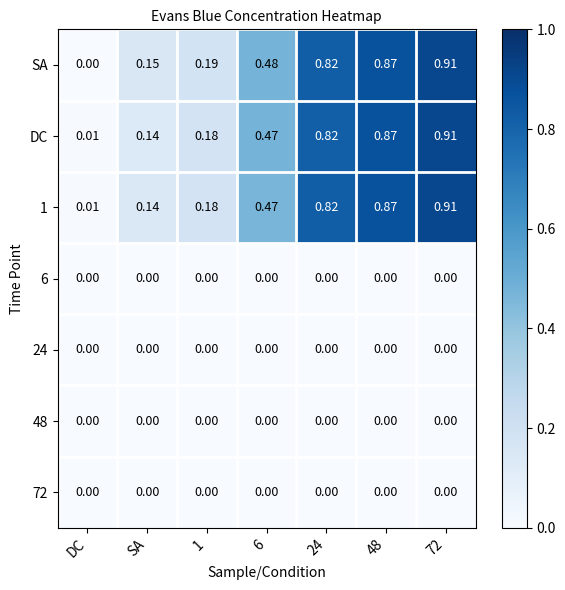

Which series has the largest range (max minus min)?

SA